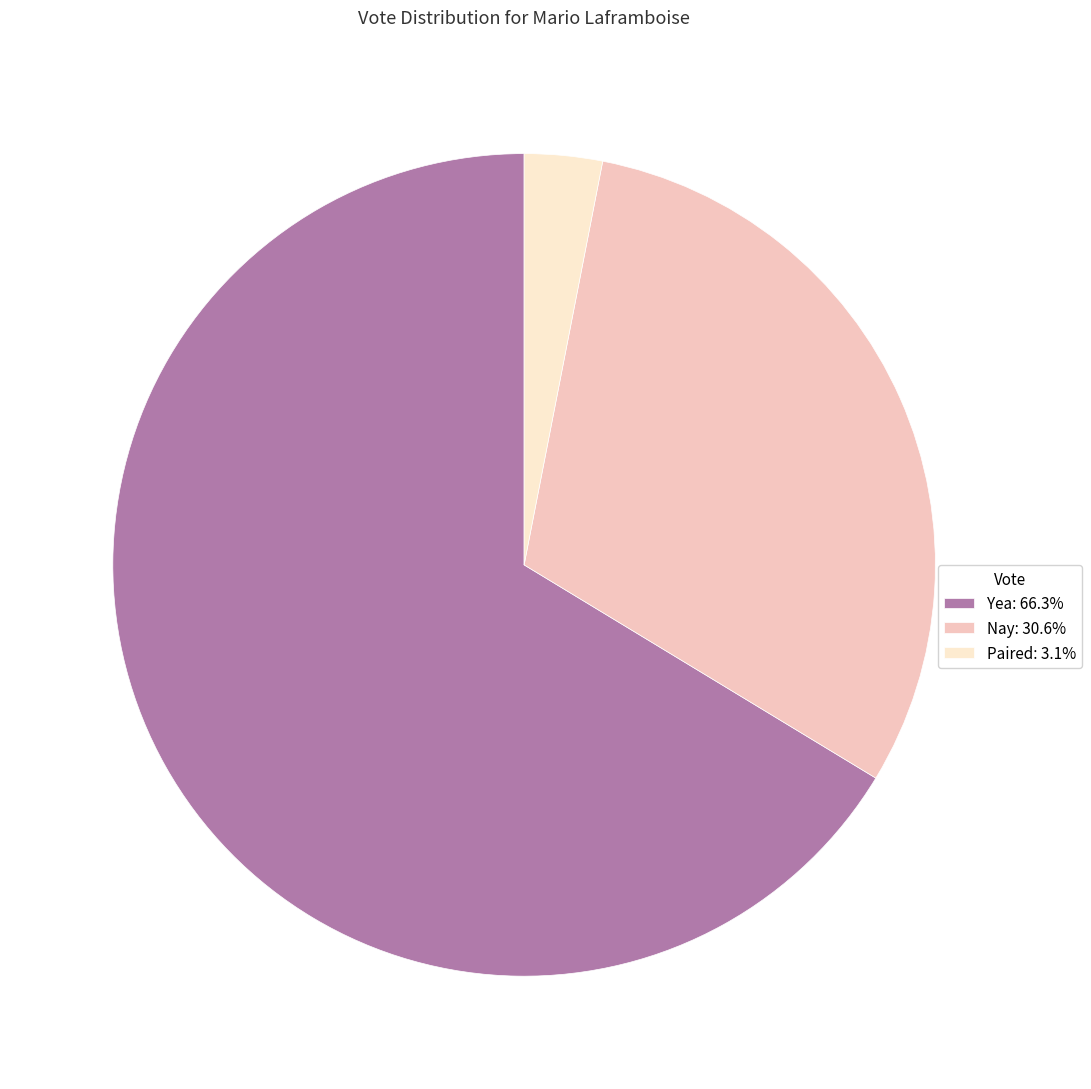

Is the sum of Yea: 66.3% and Paired: 3.1% greater than half?

Yes